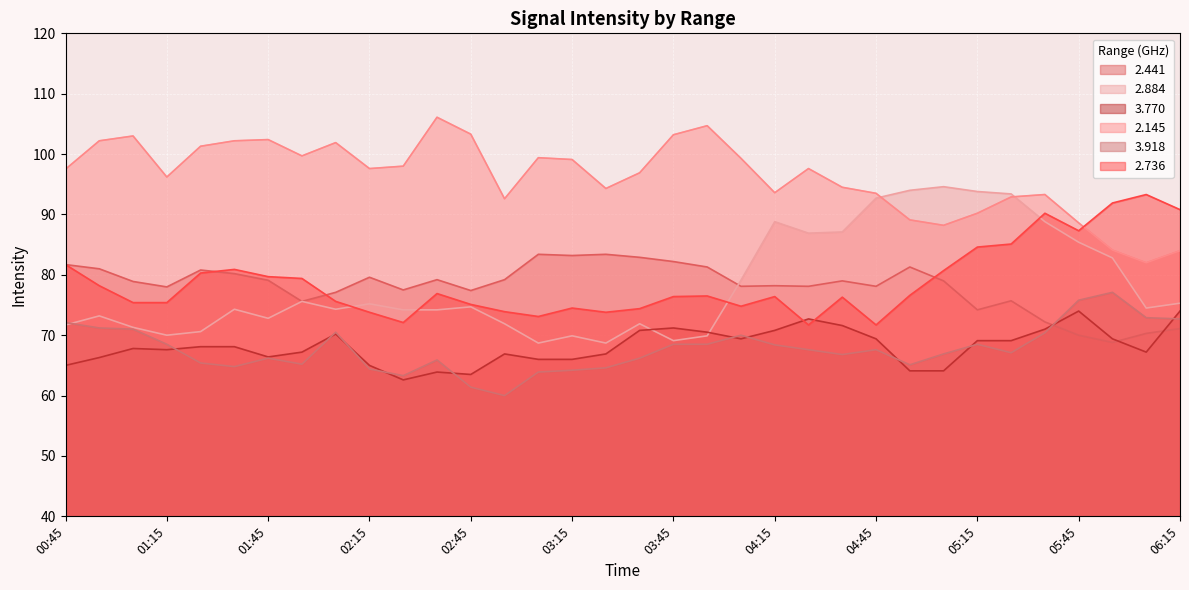

Which has a higher value, 04:55 or 01:35?

04:55